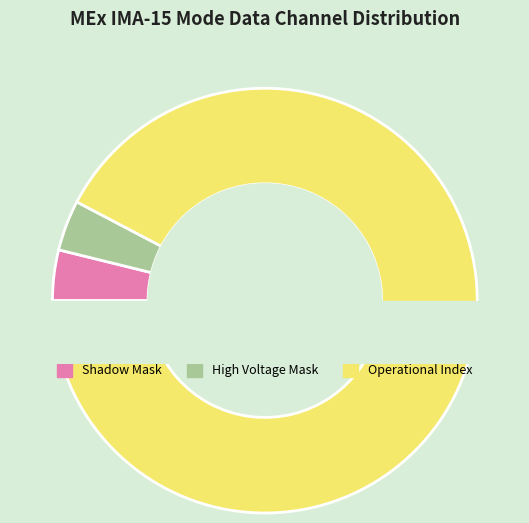

To the nearest percent, what percentage of the pie is Operational Index?

92%